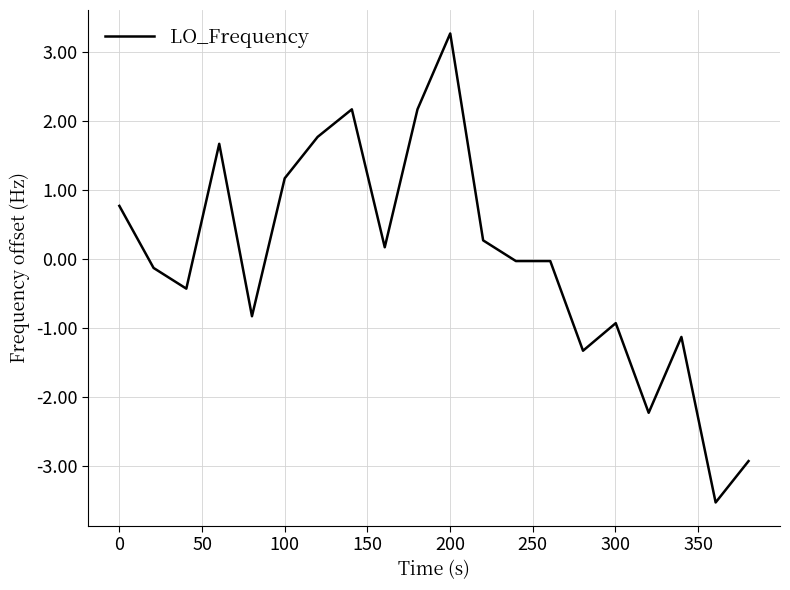

What is the smallest value displayed?

-3.5